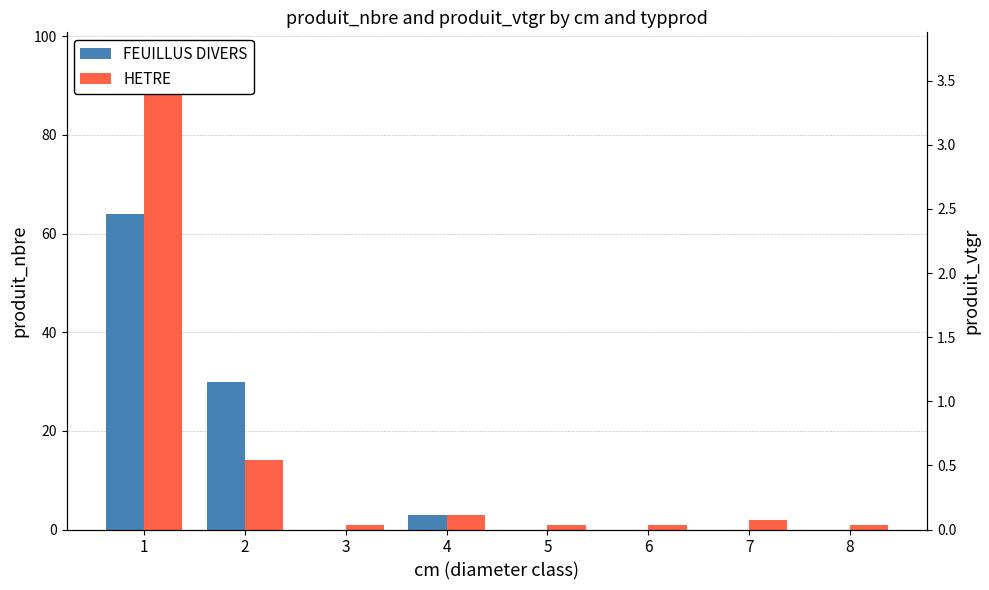

At how many categories does at least one series exceed 69?

1